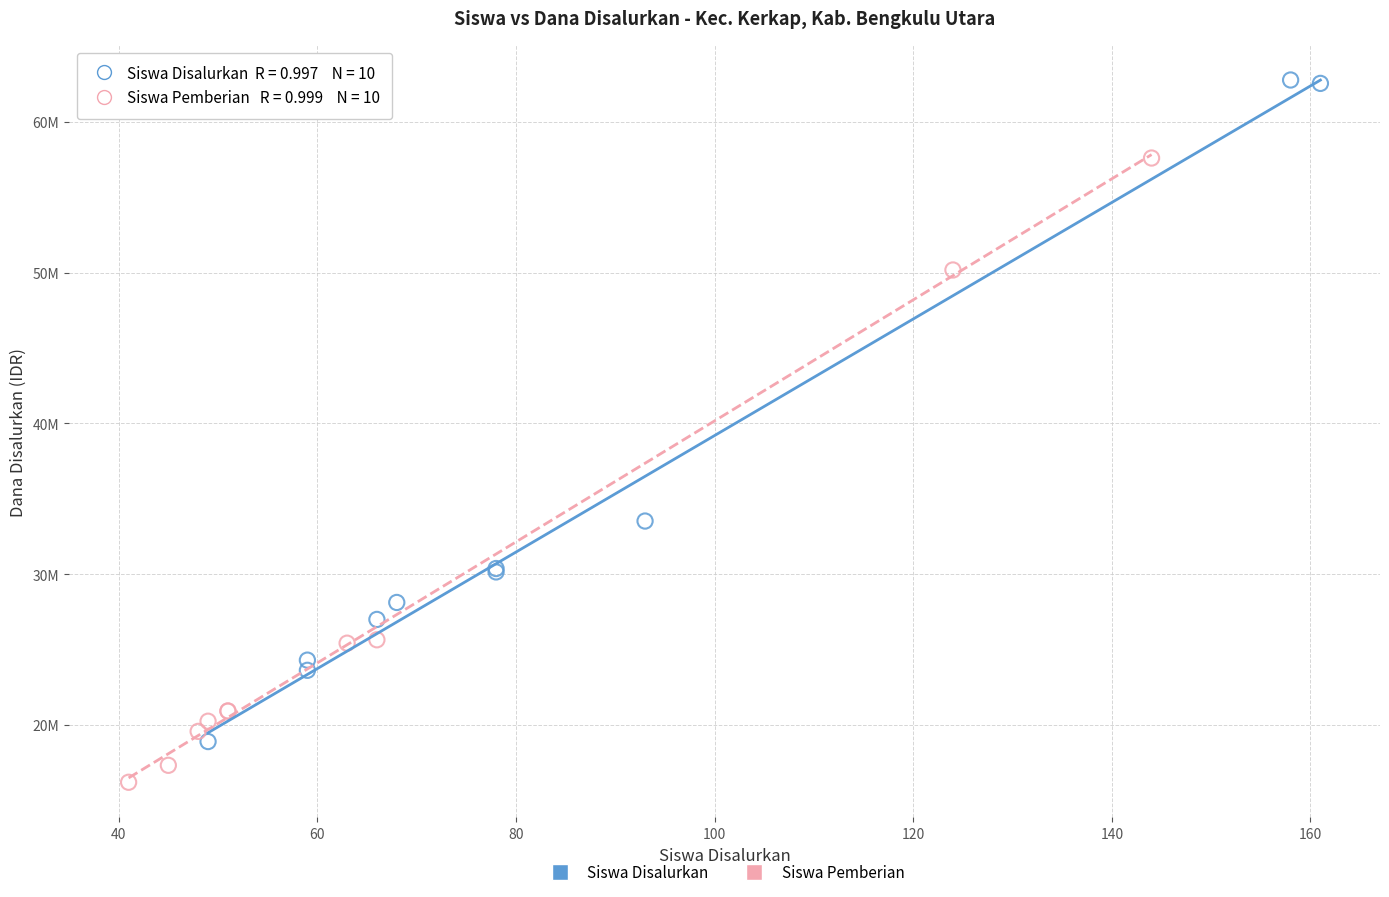

Which series reaches the minimum Y coordinate?

Siswa Pemberian